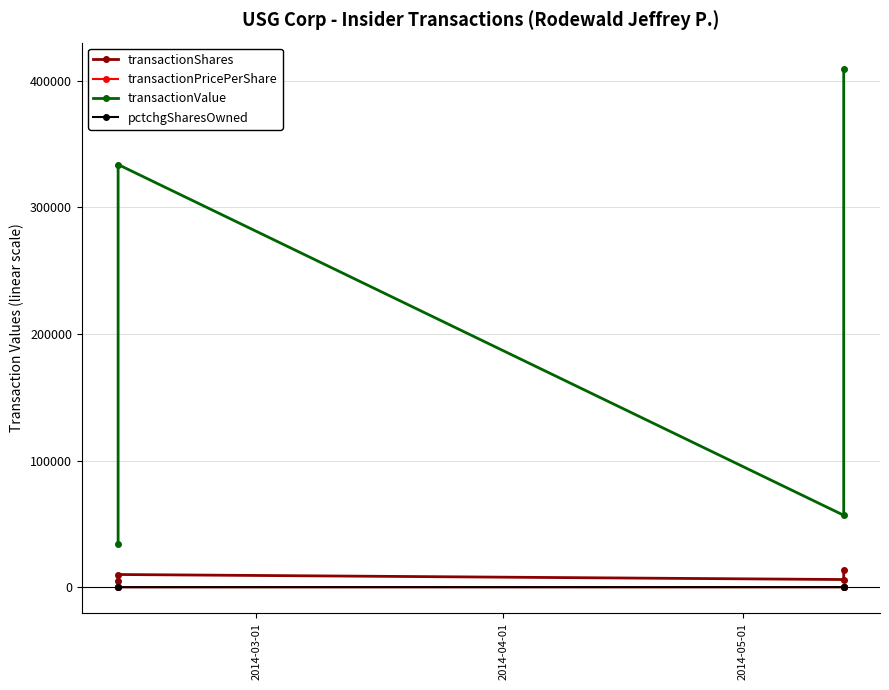

Is it true that pctchgSharesOwned equals 46.8 at 2014-05-01?

False